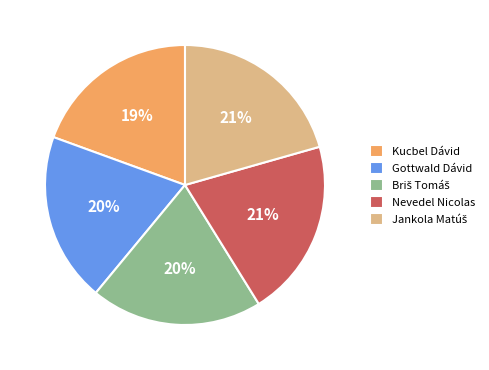

What percentage is the Gottwald Dávid slice, to the nearest percent?

20%